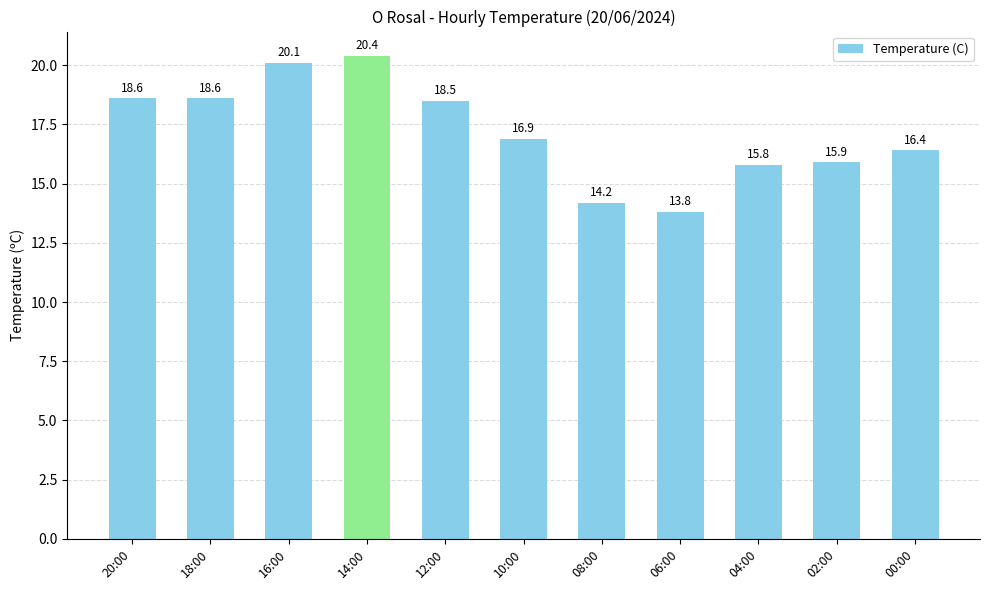

Is it true that the value at 18:00 is 9.5?

False